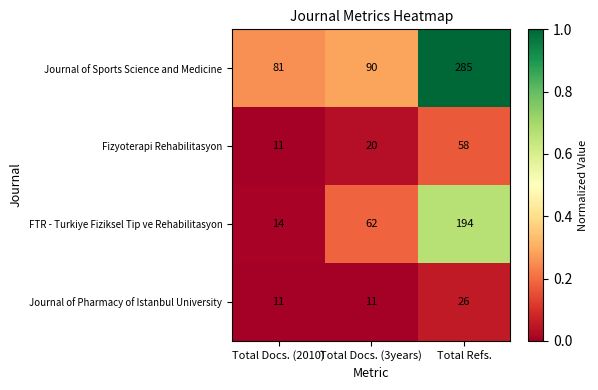

Reading left to right, what are all the values shown in this chart?

Journal of Sports Science and Medicine: Total Docs. (2010)=81	Total Docs. (3years)=90	Total Refs.=285
Fizyoterapi Rehabilitasyon: Total Docs. (2010)=11	Total Docs. (3years)=20	Total Refs.=58
FTR - Turkiye Fiziksel Tip ve Rehabilitasyon: Total Docs. (2010)=14	Total Docs. (3years)=62	Total Refs.=194
Journal of Pharmacy of Istanbul University: Total Docs. (2010)=11	Total Docs. (3years)=11	Total Refs.=26